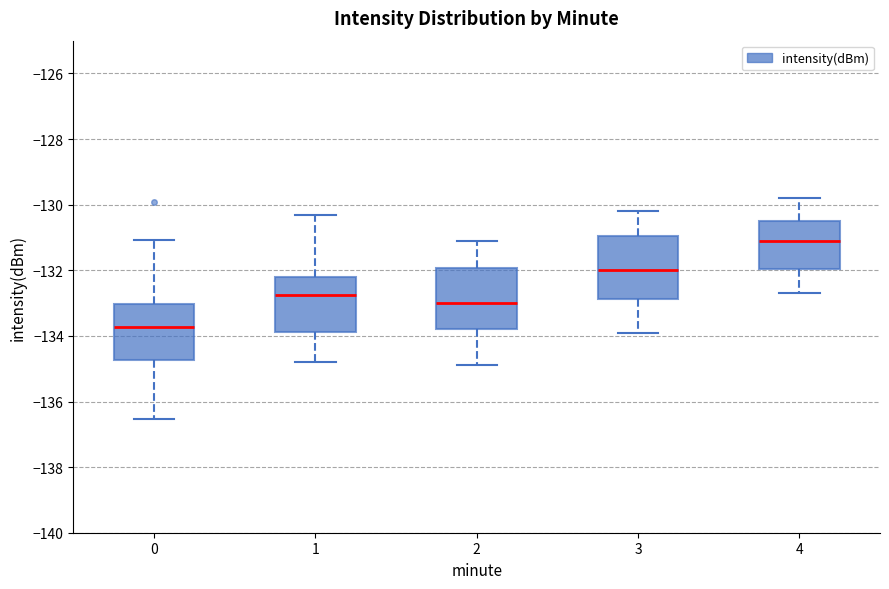

Reading left to right, read every box against the y-axis: the position of its median line, the range the box covers, and the ends of its whiskers. The values are not printed on the chart, so give them approximately, as read against the axis.

0: median -133.8, box -134.8 to -133.0, whiskers -136.6 to -131.0
1: median -132.8, box -133.8 to -132.2, whiskers -134.8 to -130.4
2: median -133.0, box -133.8 to -132.0, whiskers -134.8 to -131.0
3: median -132.0, box -132.8 to -131.0, whiskers -133.8 to -130.2
4: median -131.0, box -132.0 to -130.4, whiskers -132.6 to -129.8